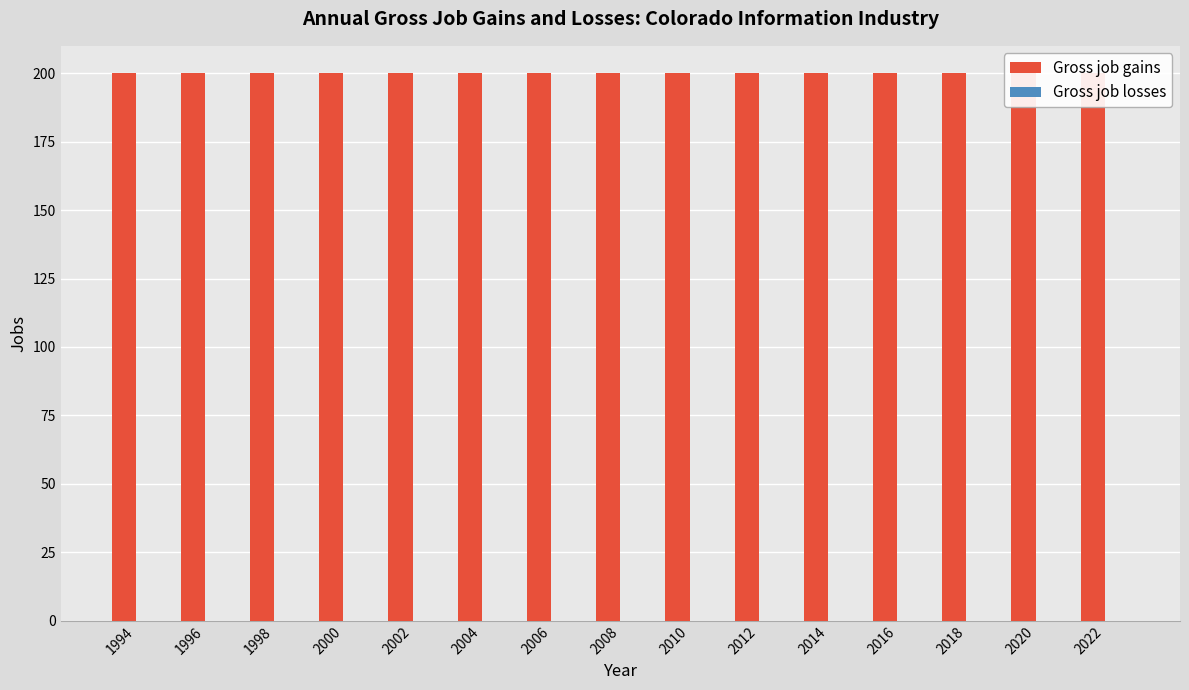

Count the number of data series in this chart.

2